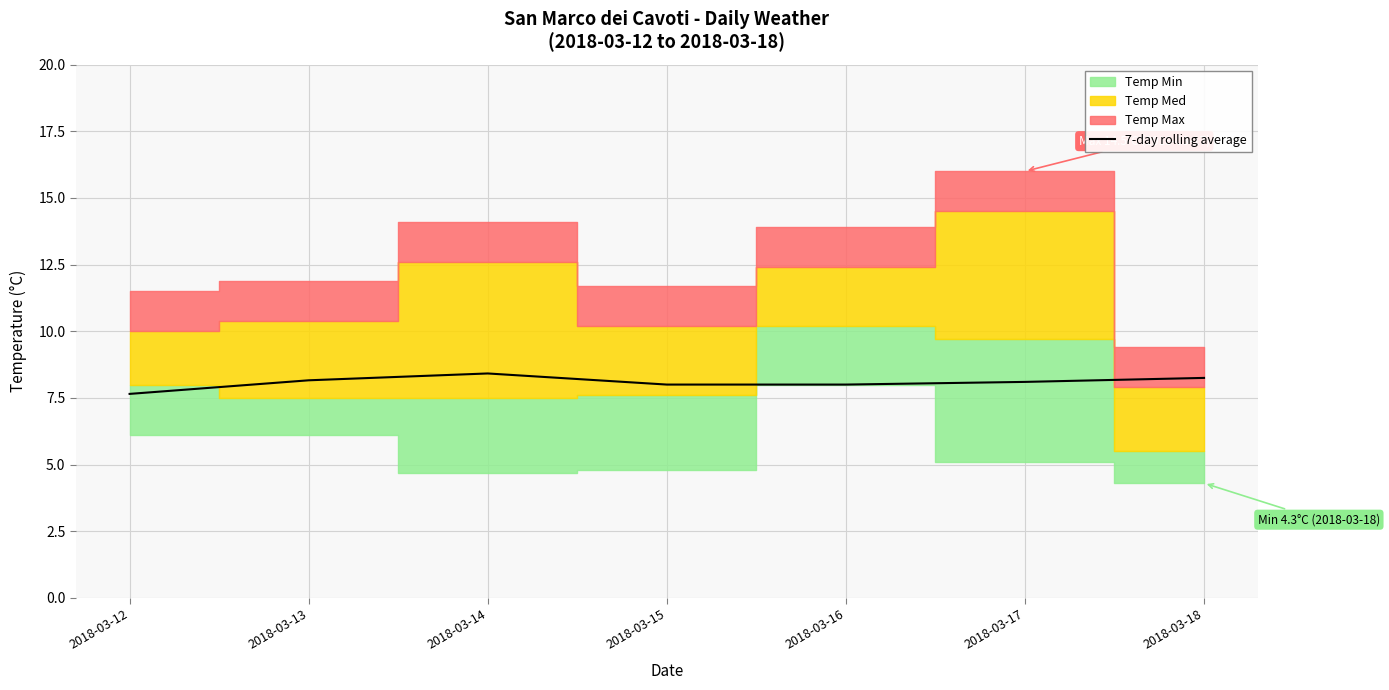

How many values are below 8?

1